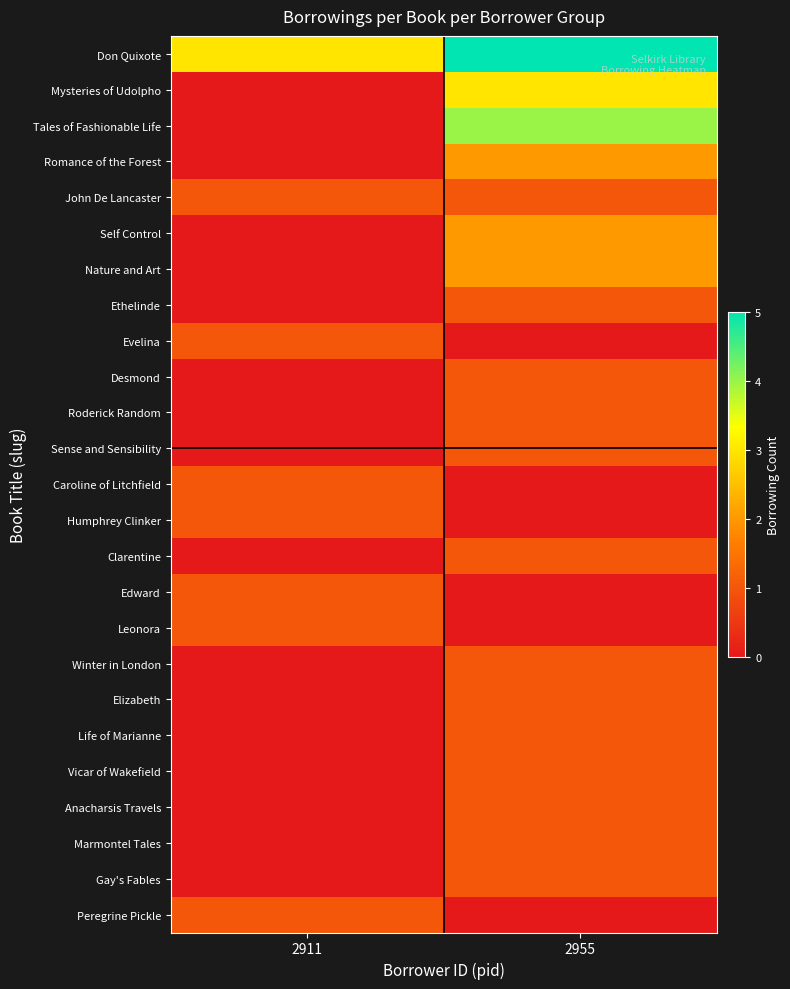

Rank the series by their maximum value, from highest to lowest.

Don Quixote, Tales of Fashionable Life, Mysteries of Udolpho, Romance of the Forest, Self Control, Nature and Art, John De Lancaster, Ethelinde, Evelina, Desmond, Roderick Random, Sense and Sensibility, Caroline of Litchfield, Humphrey Clinker, Clarentine, Edward, Leonora, Winter in London, Elizabeth, Life of Marianne, Vicar of Wakefield, Anacharsis Travels, Marmontel Tales, Gay's Fables, Peregrine Pickle